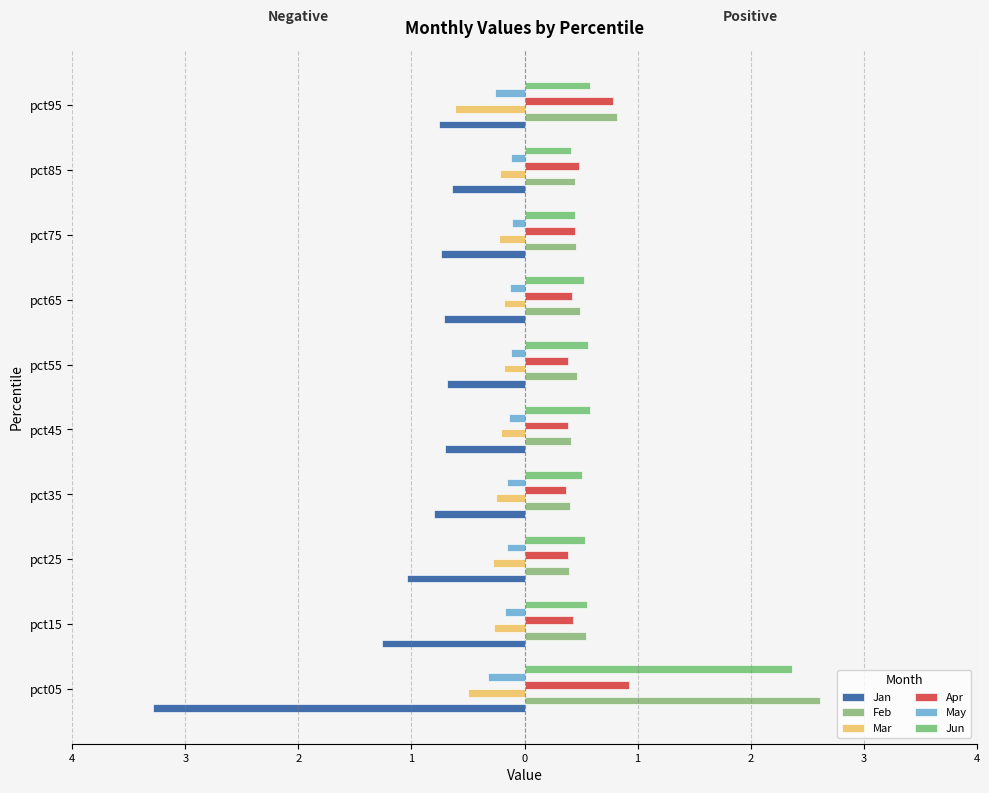

Are the bars horizontal?

Yes